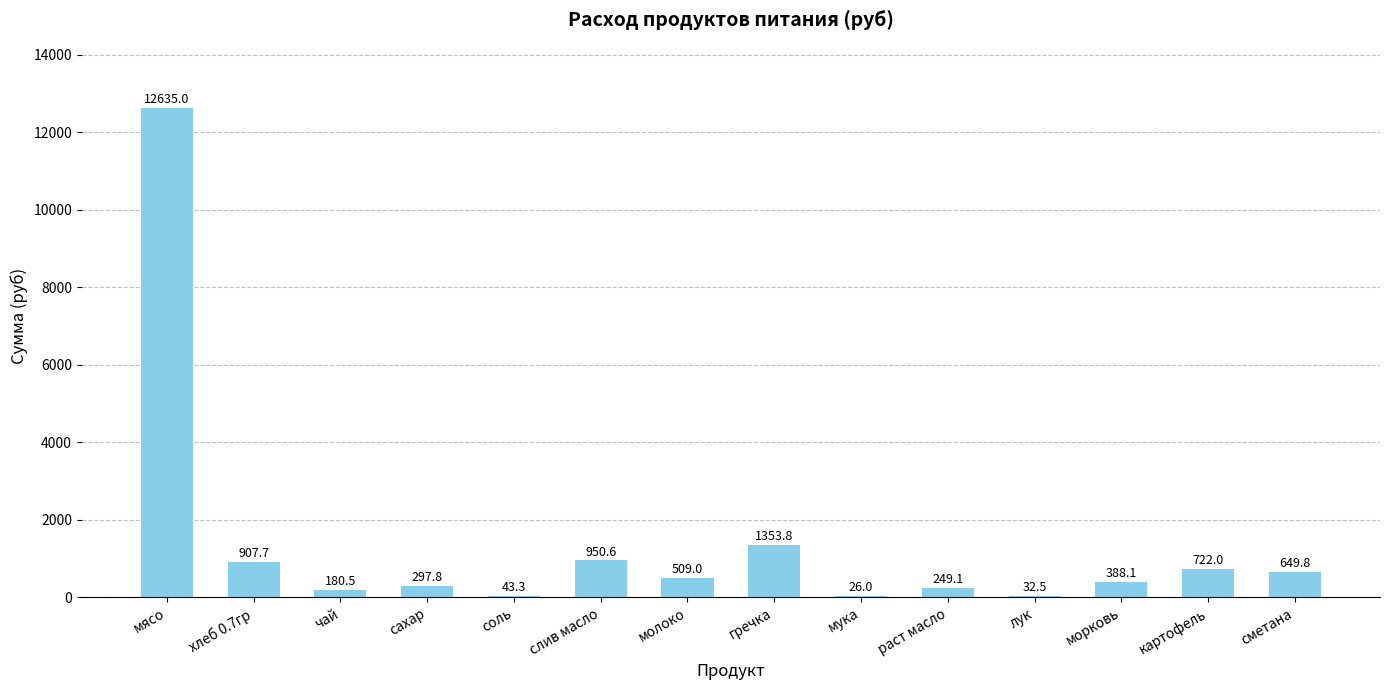

What is the change in value from молоко to картофель?

+213.0